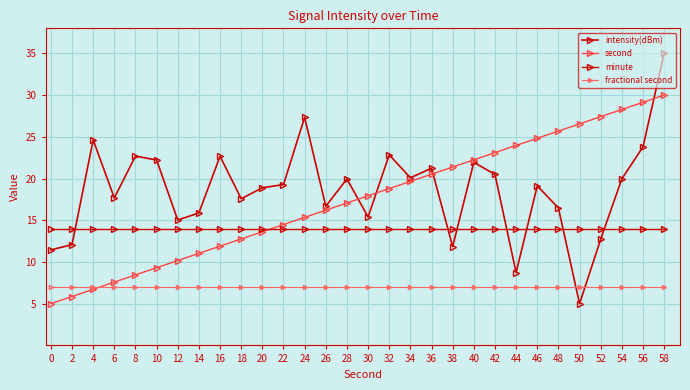

How many lines are shown in the chart?

4